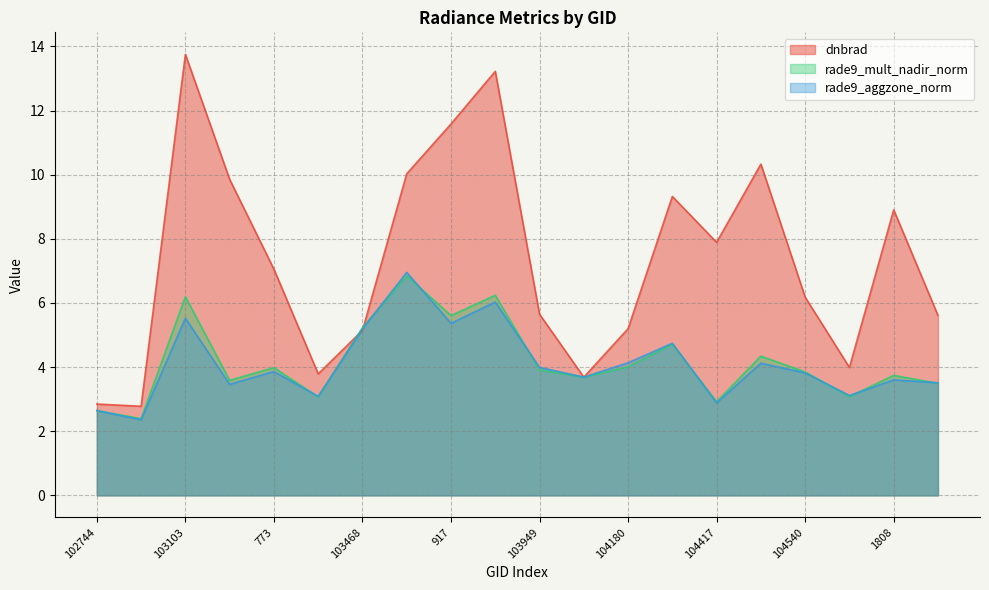

How many data points in rade9_mult_nadir_norm are above 3?

17